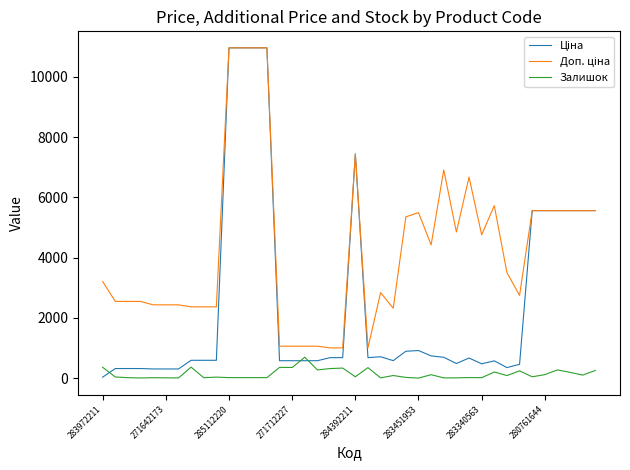

Is this an area chart (filled region under the line)?

No